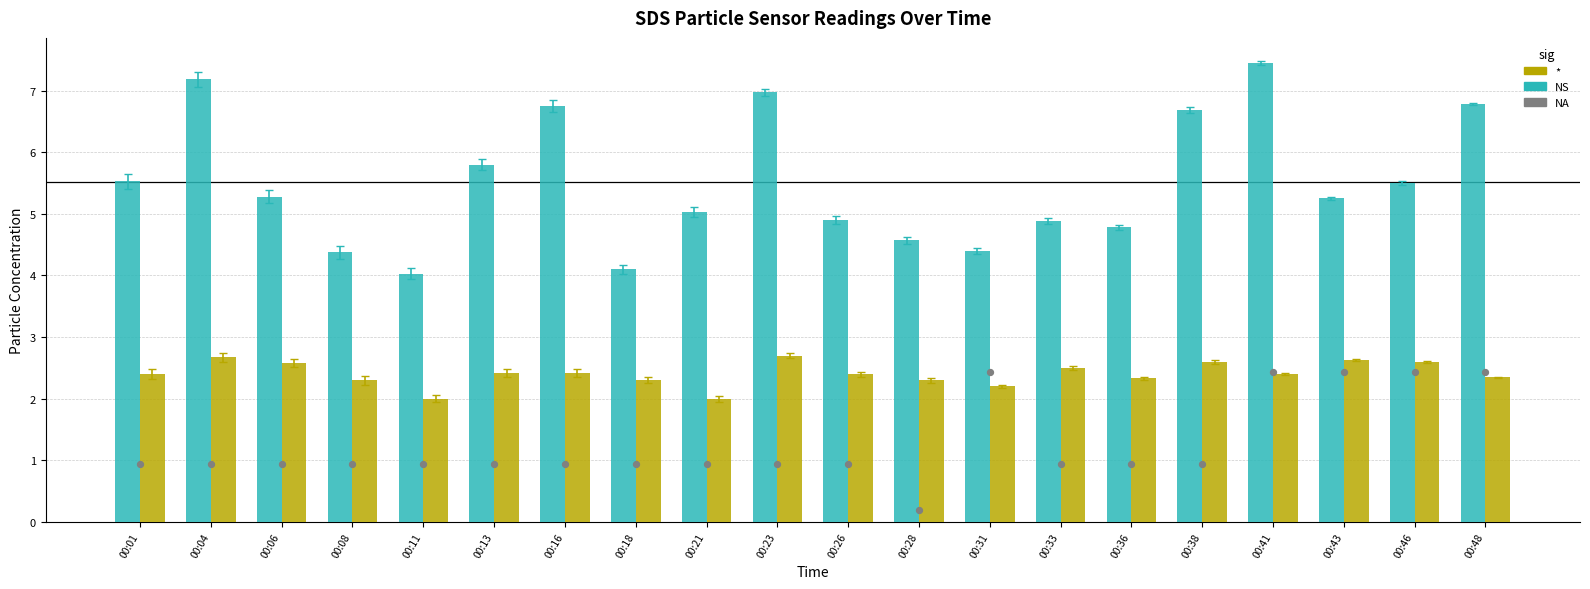

Which series has the largest Y range (max minus min)?

SDS_P1